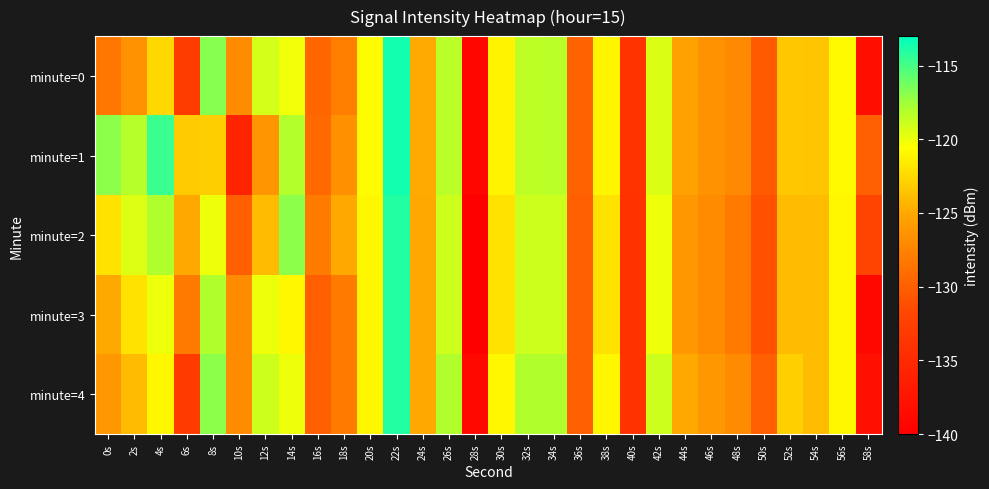

Which series changed the most between 2s and 48s?

minute=1